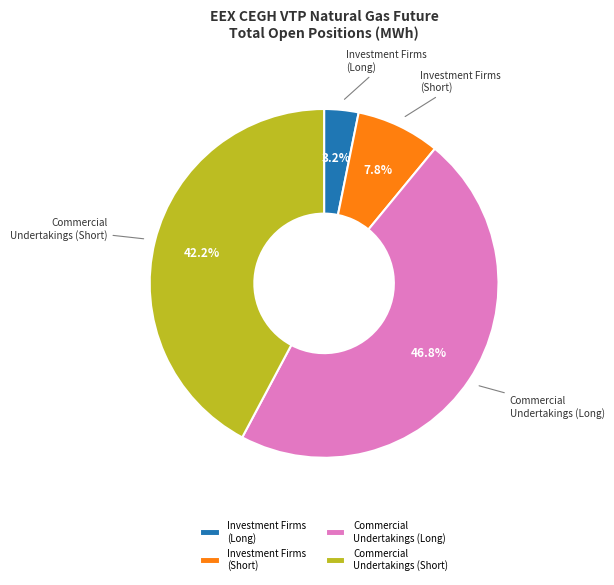

Rank the categories by value from lowest to highest.

Investment Firms (Long), Investment Firms (Short), Commercial Undertakings (Short), Commercial Undertakings (Long)